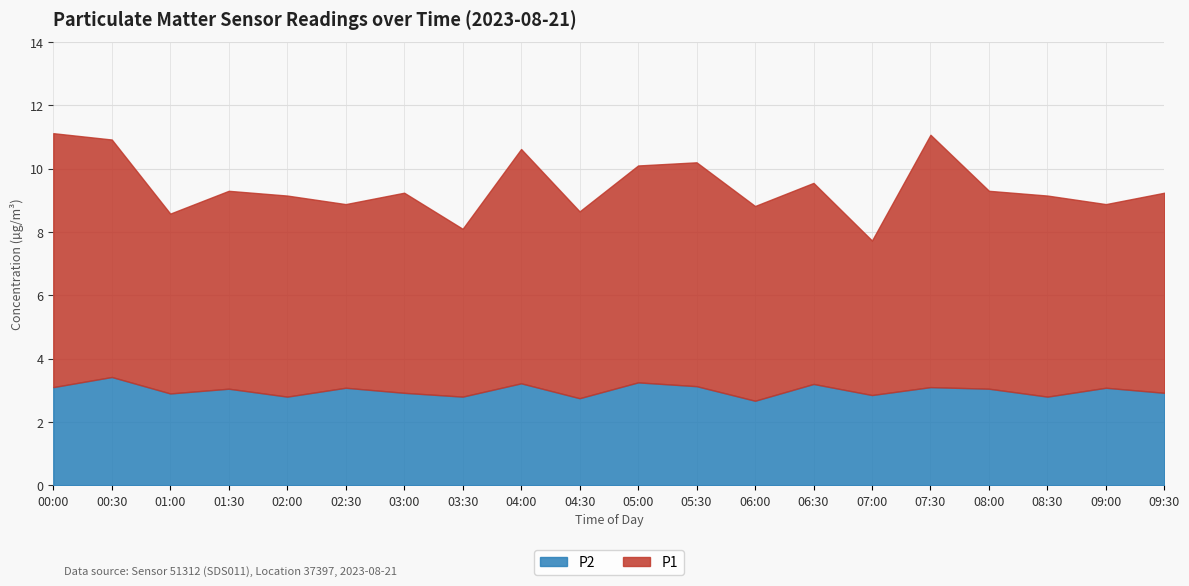

Is it true that P2 equals 1.4 at 02:30?

False